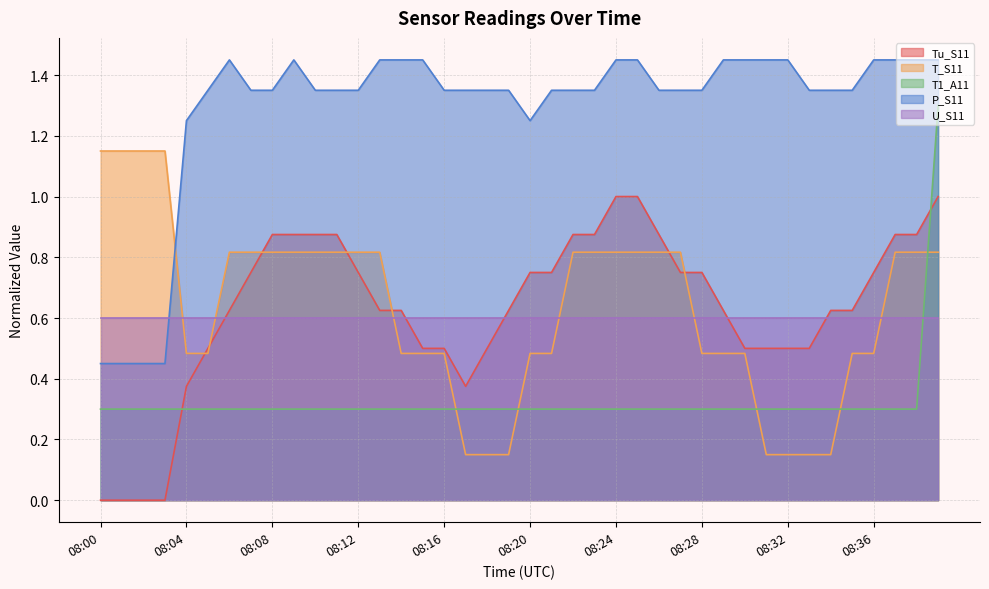

The Tu_S11 series shows 0.9 at 08:22. True or false?

True